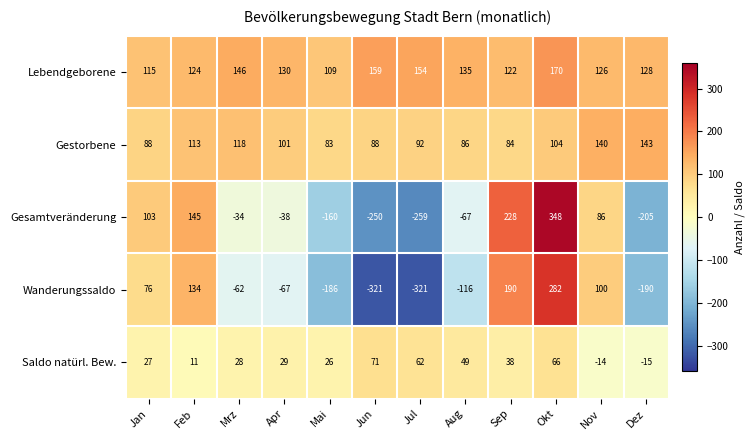

What is the difference between the highest and lowest values at Jul?

475